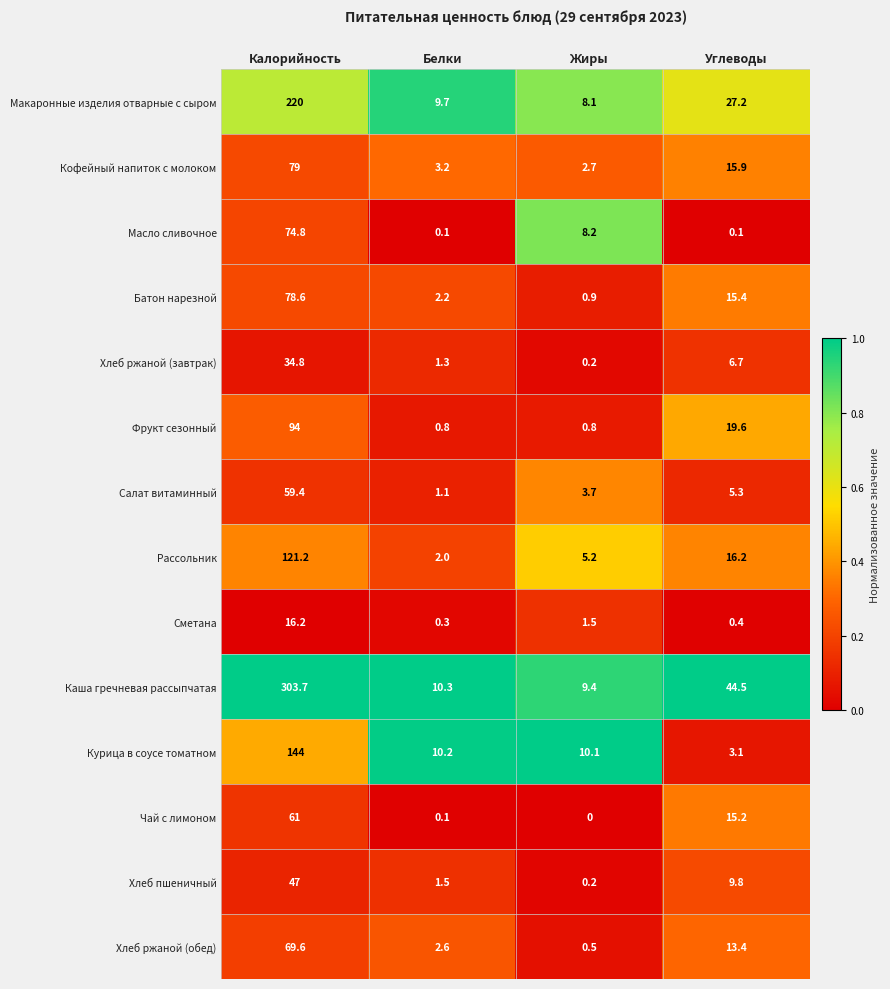

Which series has the widest spread of values?

Каша гречневая рассыпчатая